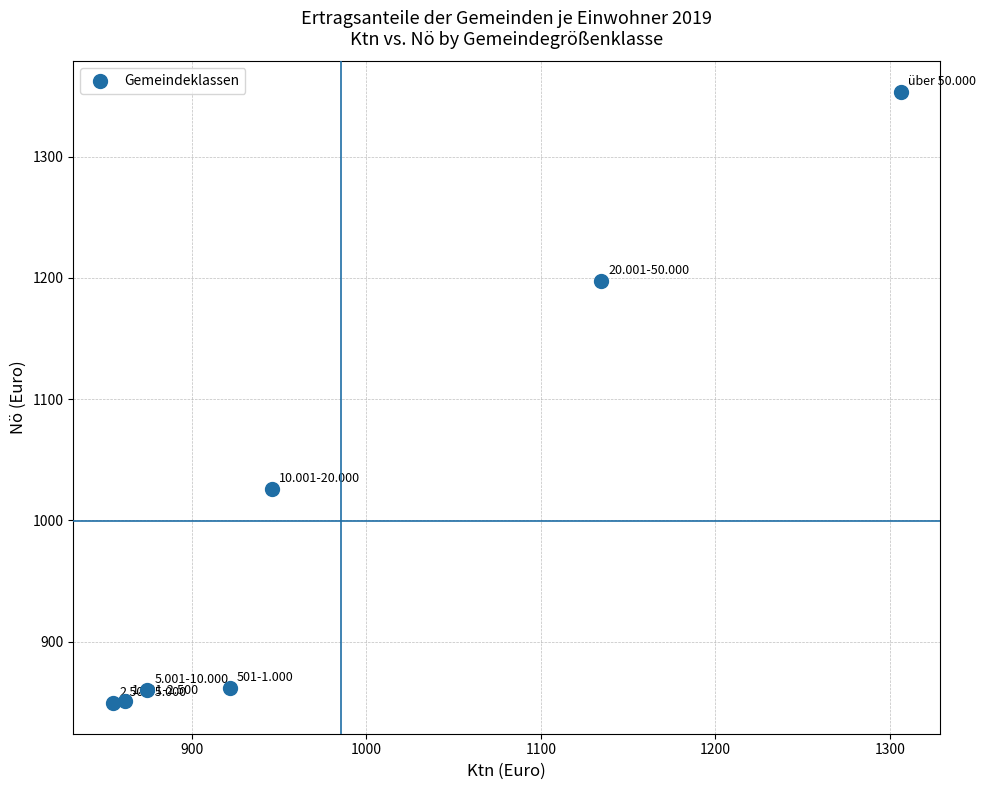

What Y value in the scatter plot is closest to 1101?

1026.2